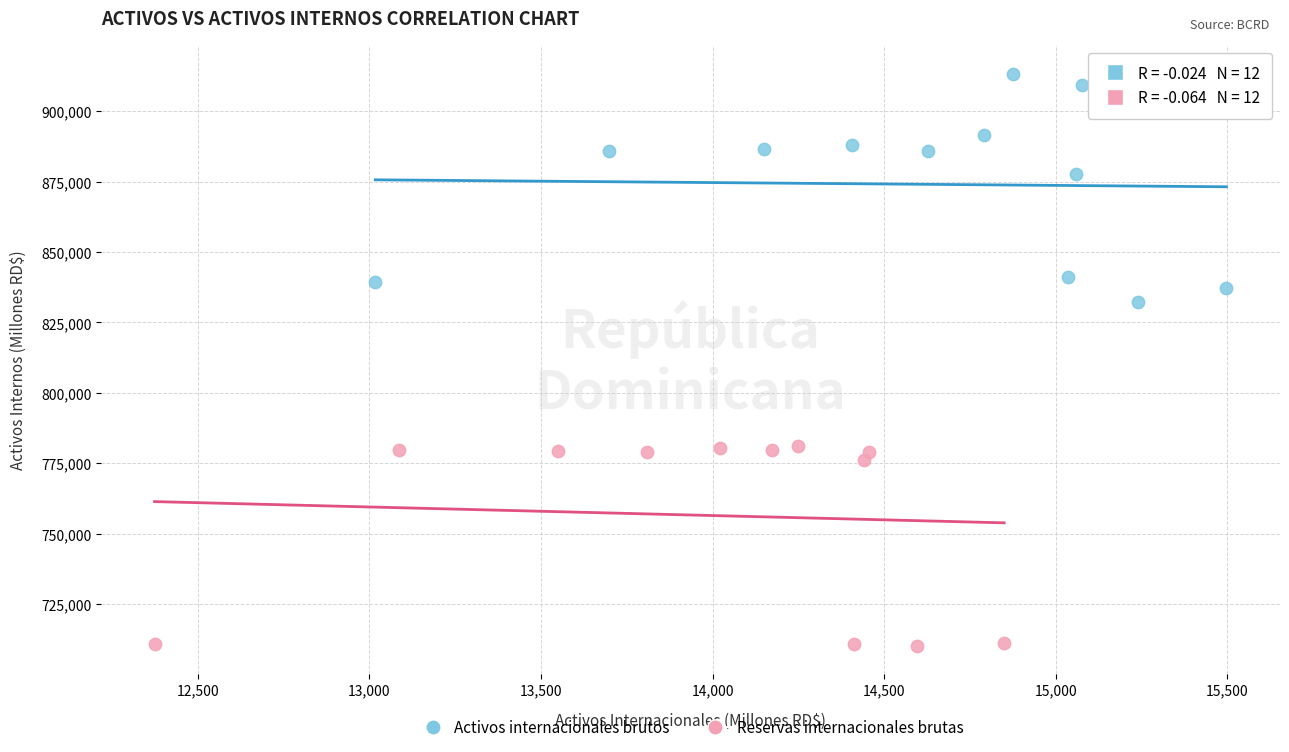

Which series reaches the minimum Y coordinate?

Reservas internacionales brutas